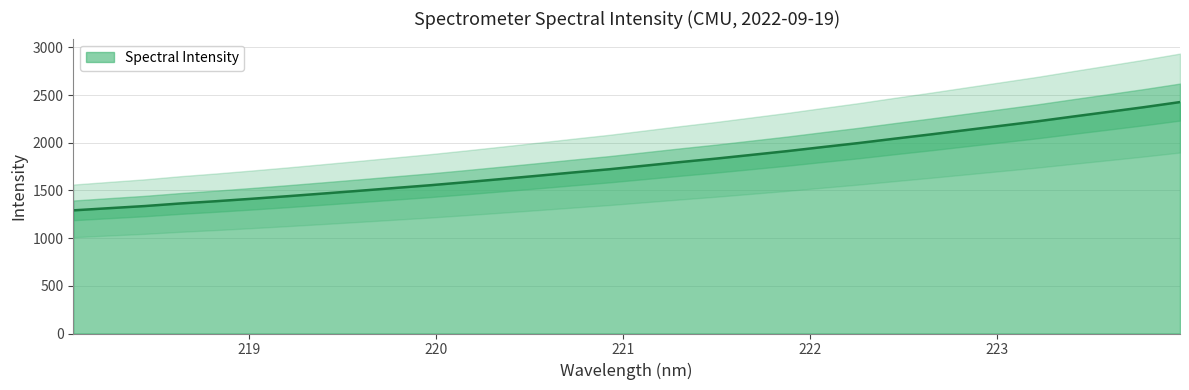

Which category has the lowest value across all series?

218.0596